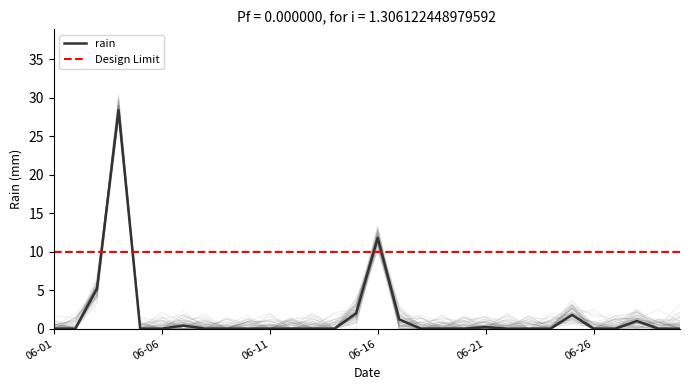

Reading left to right, extract all data points from this chart.

0.0	0.0	5.2	28.4	0.0	0.0	0.4	0.0	0.0	0.0	0.0	0.0	0.0	0.0	2.0	11.8	1.2	0.0	0.0	0.0	0.2	0.0	0.0	0.0	1.8	0.0	0.0	1.0	0.0	0.0